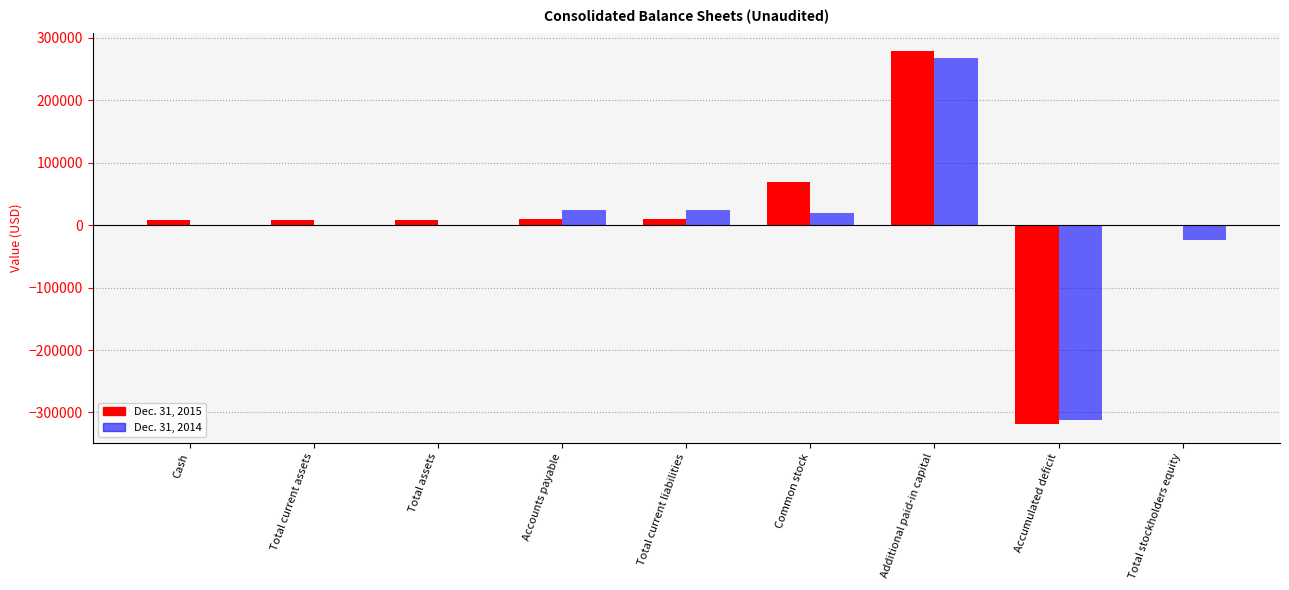

Is it true that Dec. 31, 2015 equals -318433 at Accumulated deficit?

True